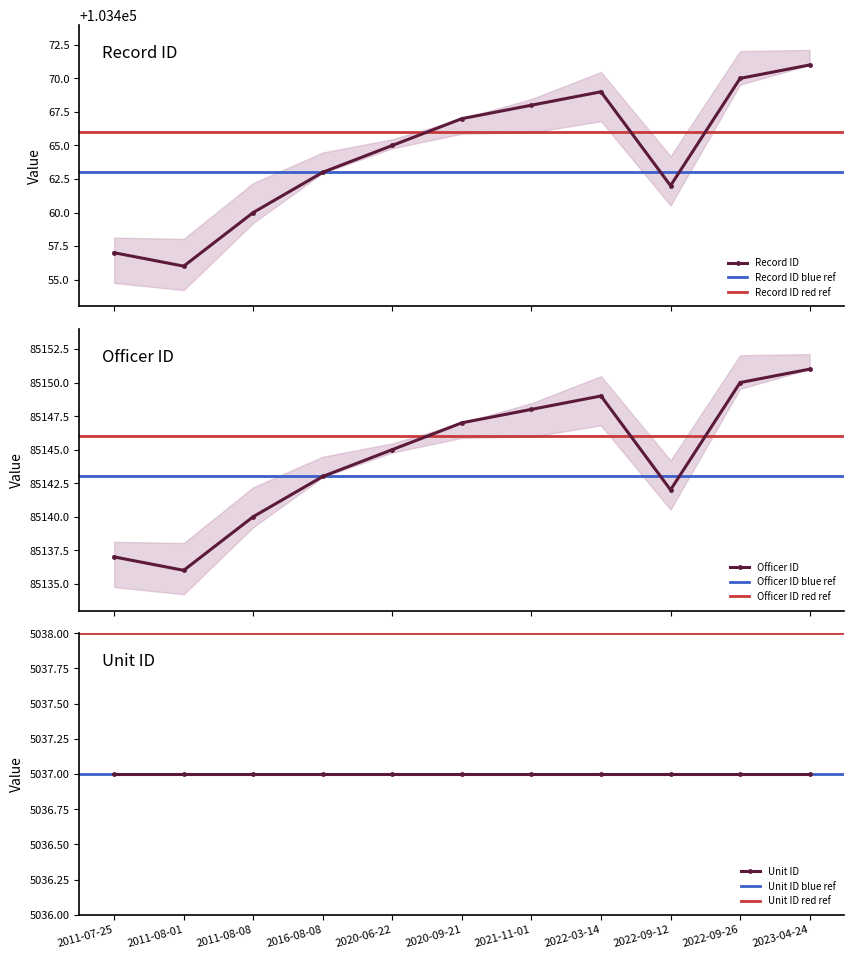

At which label does Record ID first exceed 103465?

2020-09-21